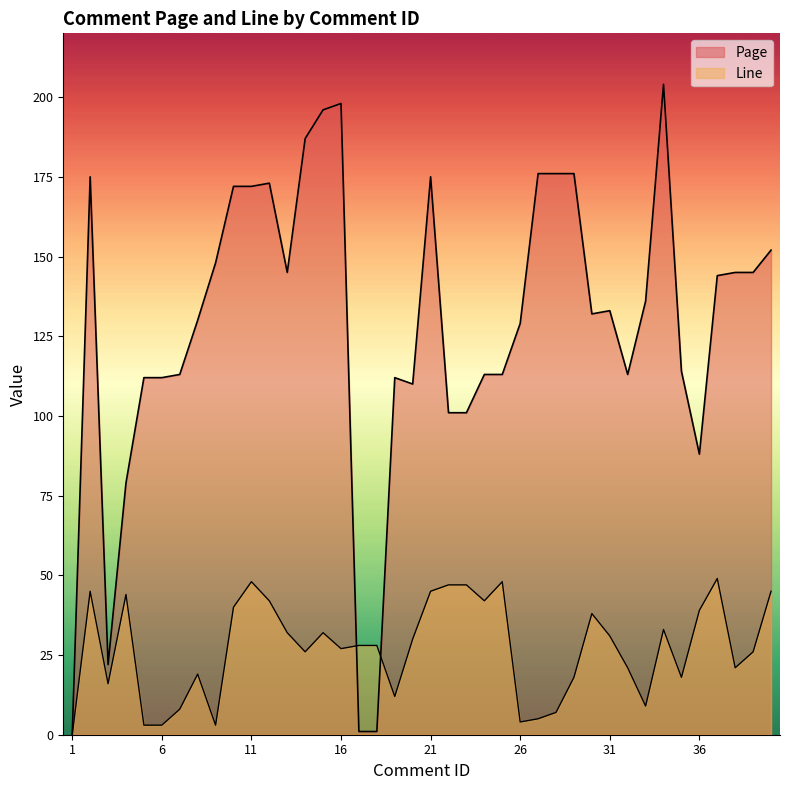

Rank the series at 36 from highest to lowest value.

Page, Line